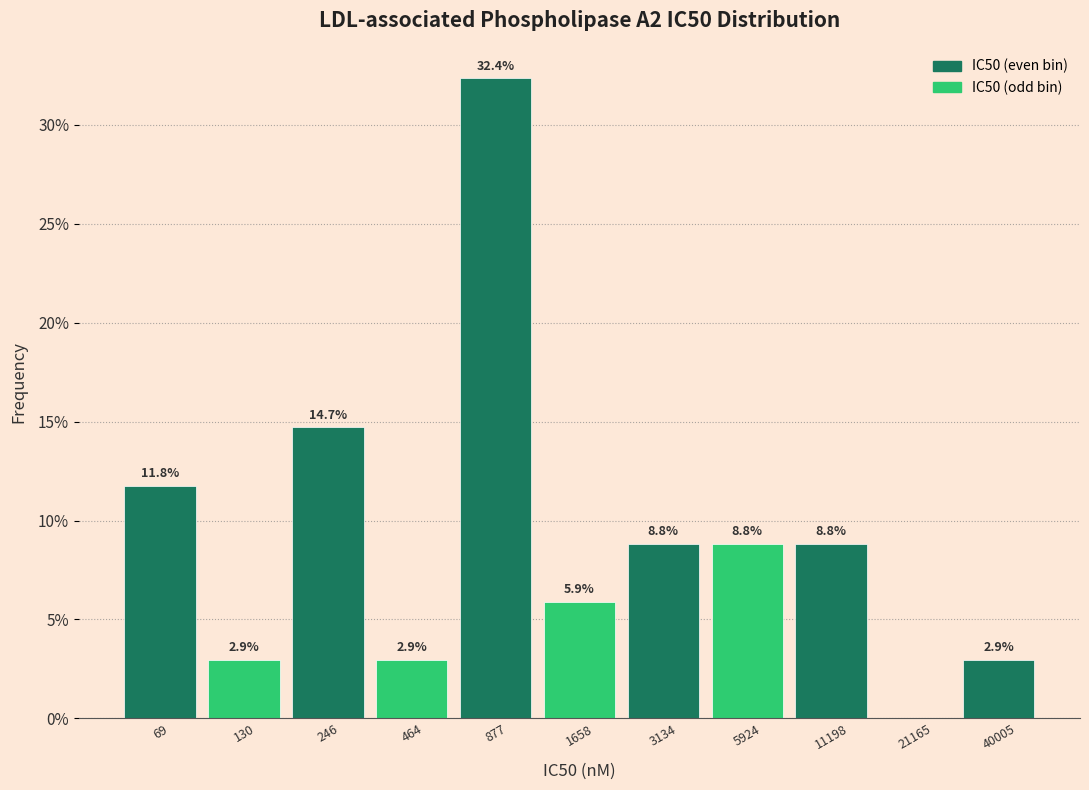

Reading left to right, extract all data points from this chart.

69=11.8	130=2.9	246=14.7	464=2.9	877=32.4	1658=5.9	3134=8.8	5924=8.8	11198=8.8	21165=0.0	40005=2.9